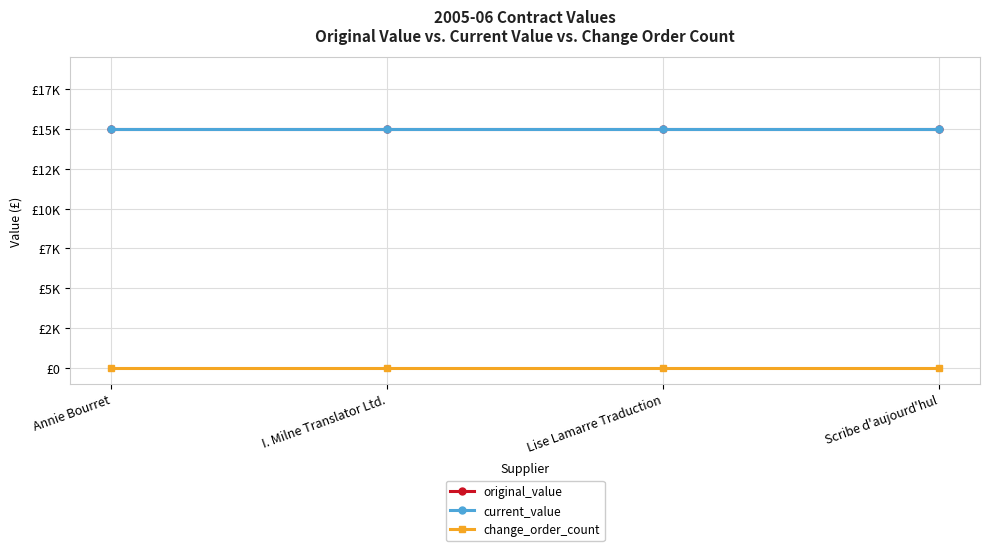

Is this an area chart (filled region under the line)?

No